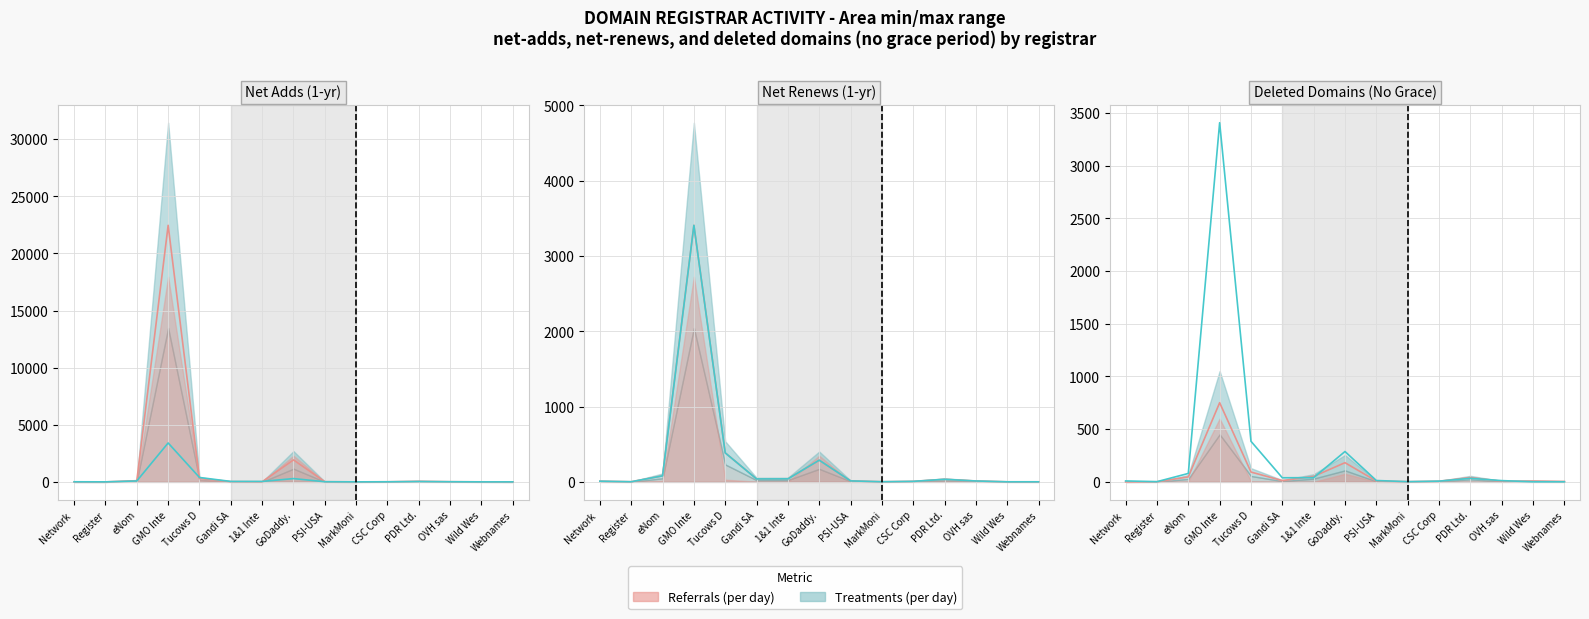

The value of net-adds series at 1&1 Inte is 52. True or false?

True